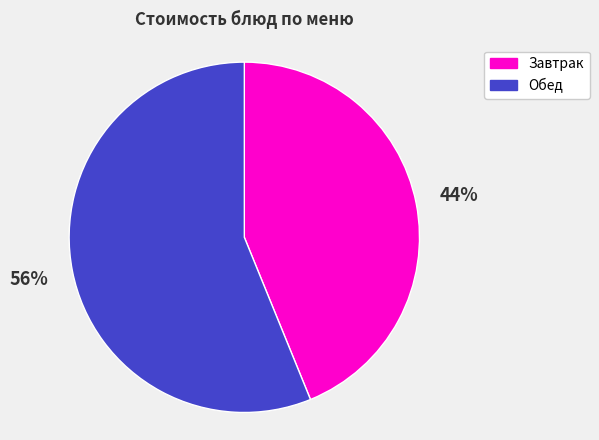

To the nearest percent, what portion does Завтрак represent?

44%